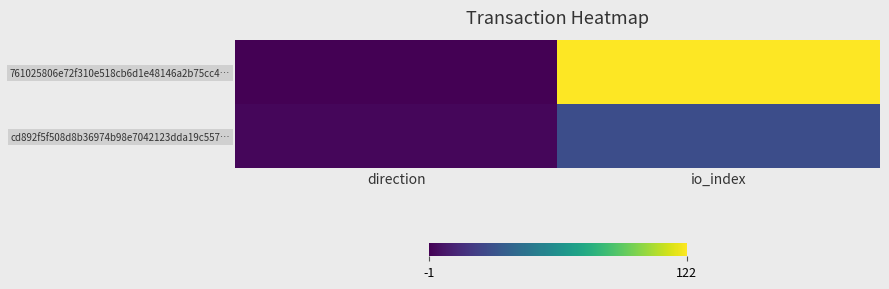

At how many categories does at least one series exceed 26?

1